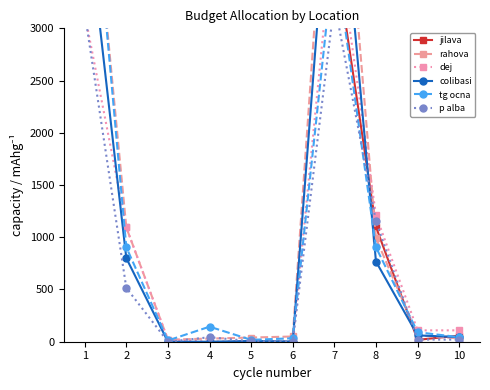

Is it true that jilava equals 4295.7 at 3?

False